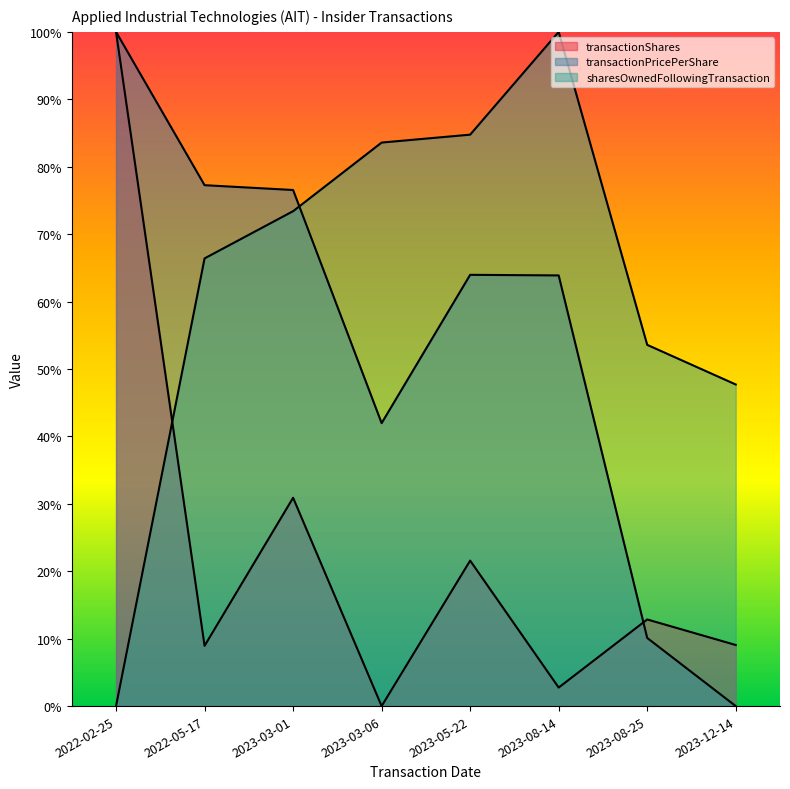

Reading left to right, what are all the values shown in this chart?

transactionShares: 100.0	8.9	30.9	0.0	21.6	2.7	12.8	9.1
transactionPricePerShare: 100.0	77.3	76.5	42.0	64.0	63.9	10.1	0.0
sharesOwnedFollowingTransaction: 0.0	66.4	73.4	83.6	84.8	100.0	53.6	47.7